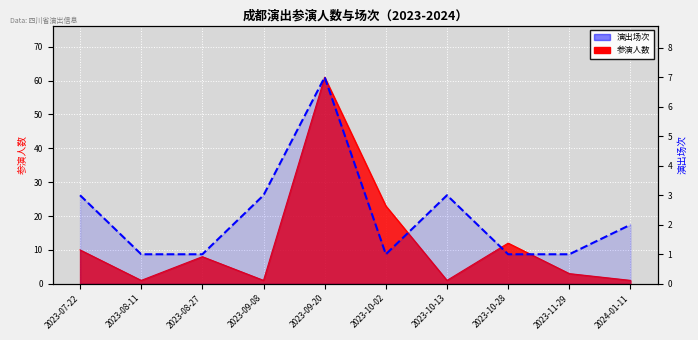

Count the number of categories in the chart.

10